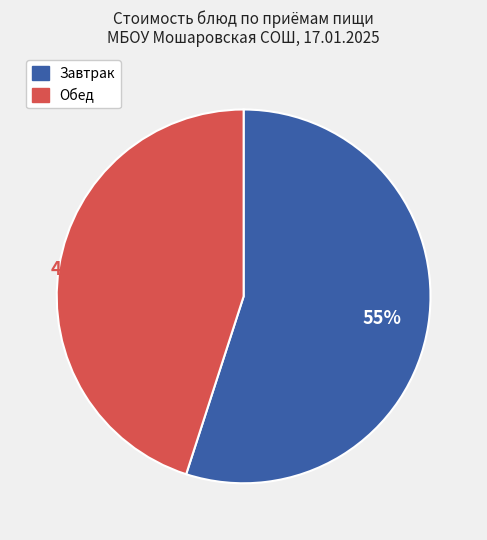

To the nearest percent, what is the average slice percentage?

50%